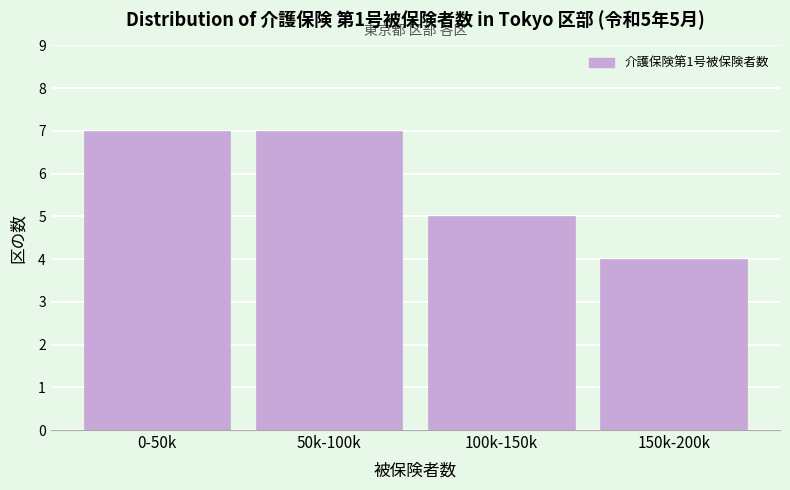

Reading left to right, what are all the values shown in this chart?

0-50k=7	50k-100k=7	100k-150k=5	150k-200k=4